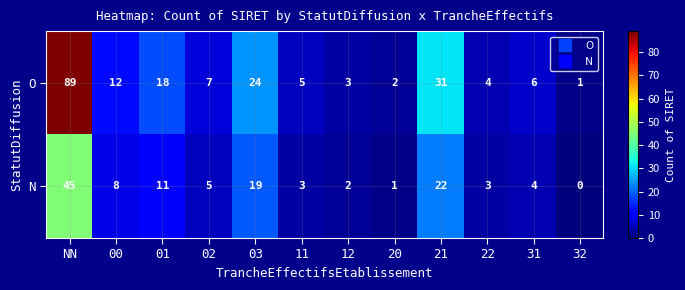

The value of O at 31 is 11. True or false?

False